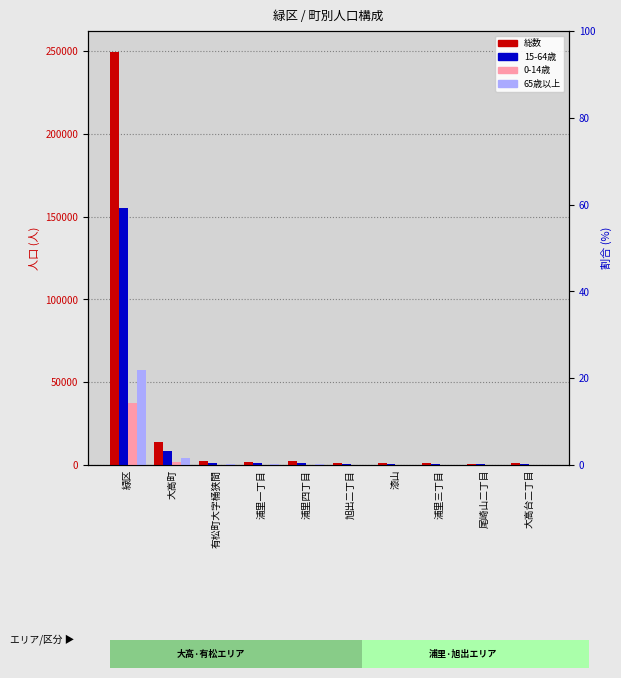

Which series changed the most between 浦里四丁目 and 旭出二丁目?

総数